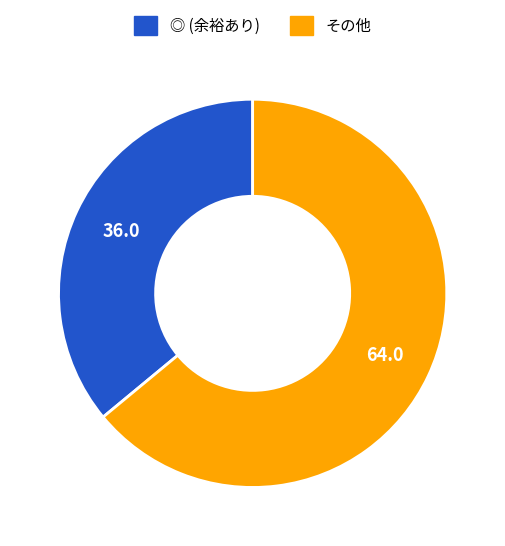

Is there any slice that represents more than half of the pie?

Yes